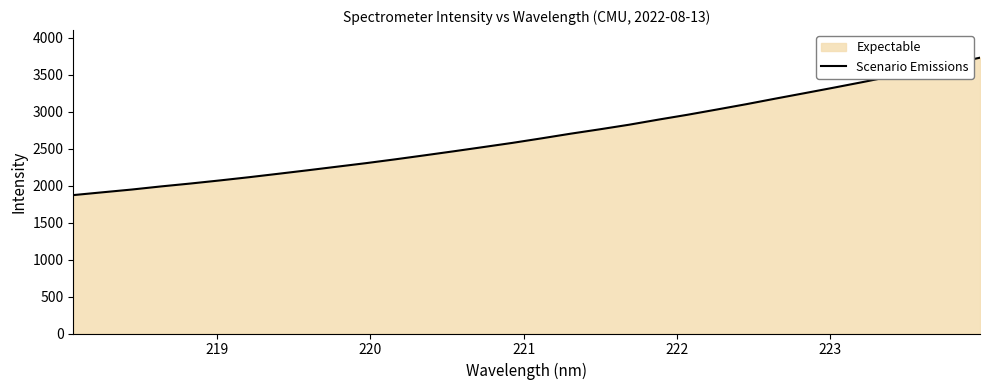

How many lines are shown in the chart?

1